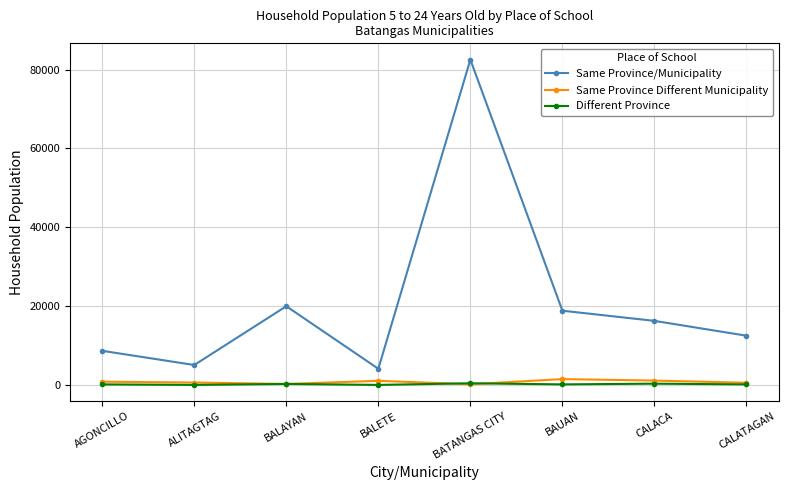

True or false: Different Province and Same Province/Municipality cross at least once.

False